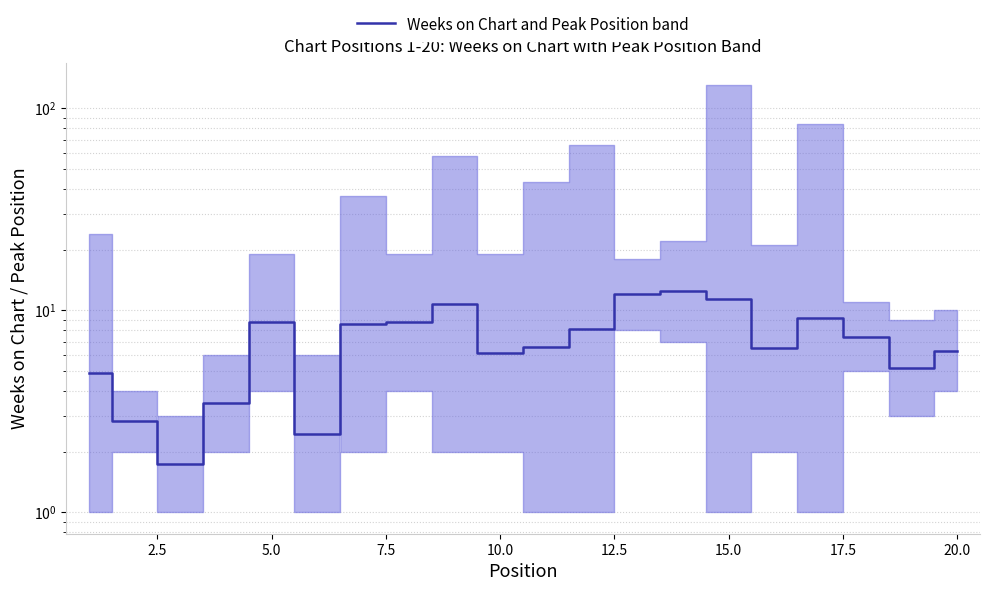

The value at 10 is 9.8. True or false?

False